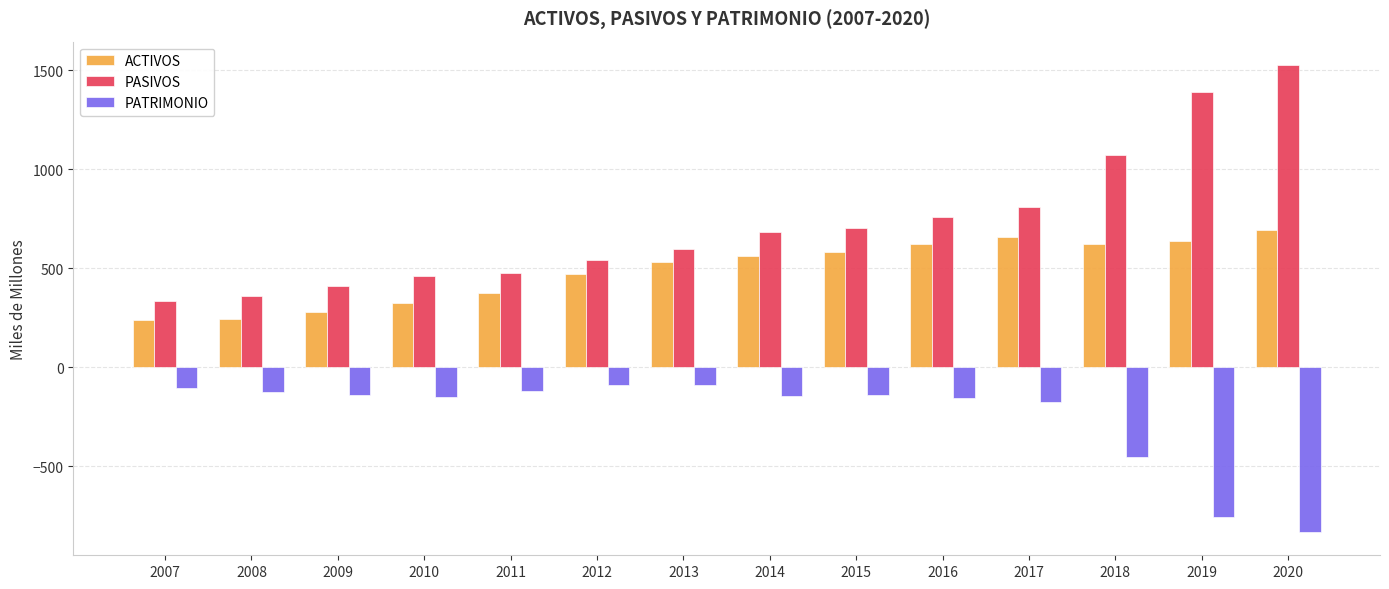

At which label does PATRIMONIO first exceed -139?

2007